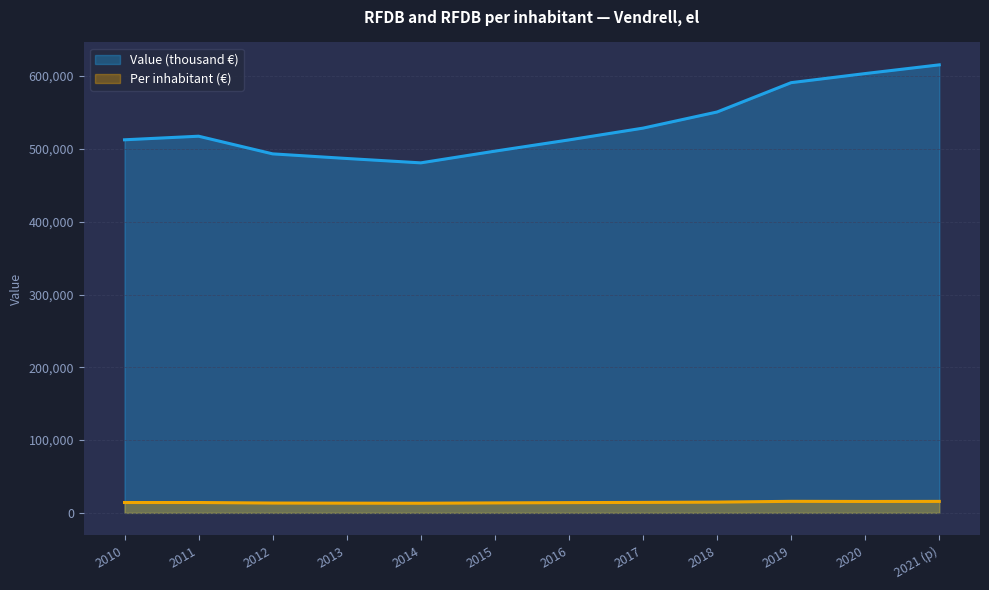

Rank the series at 2020 from highest to lowest value.

Value (thousand €), Per inhabitant (€)